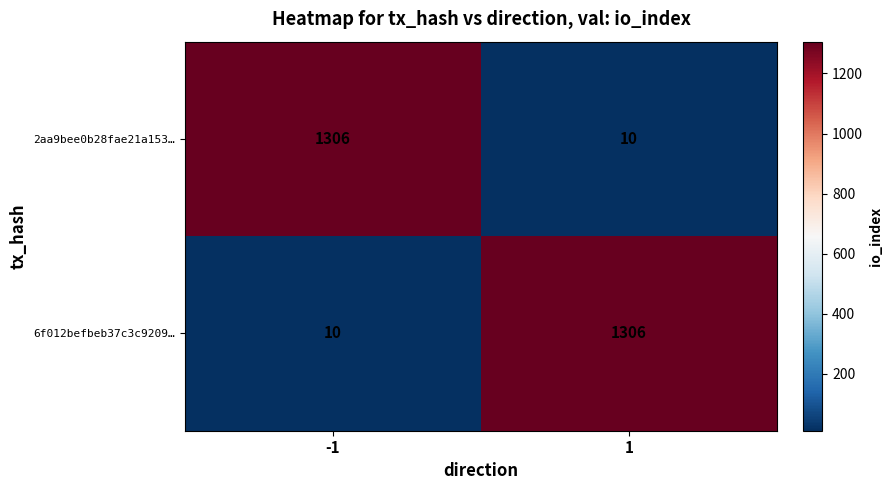

Is it true that 6f012befbeb37c3c9209… equals 6 at -1?

False